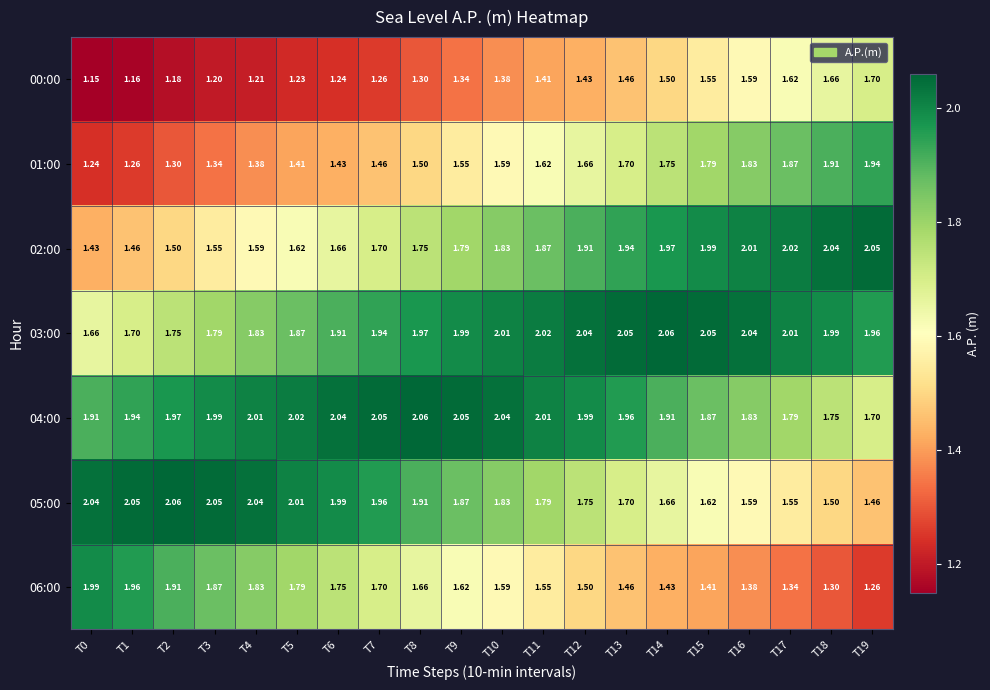

Is the value of 04:00 at T8 greater than the value of 06:00 at T18?

Yes